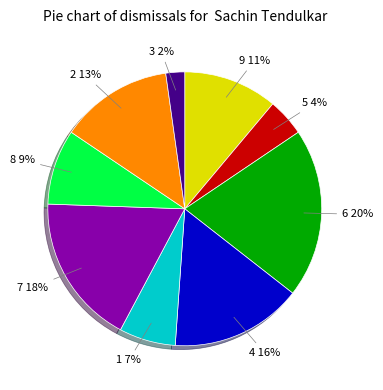

Which has a higher value, 7 or 3?

7